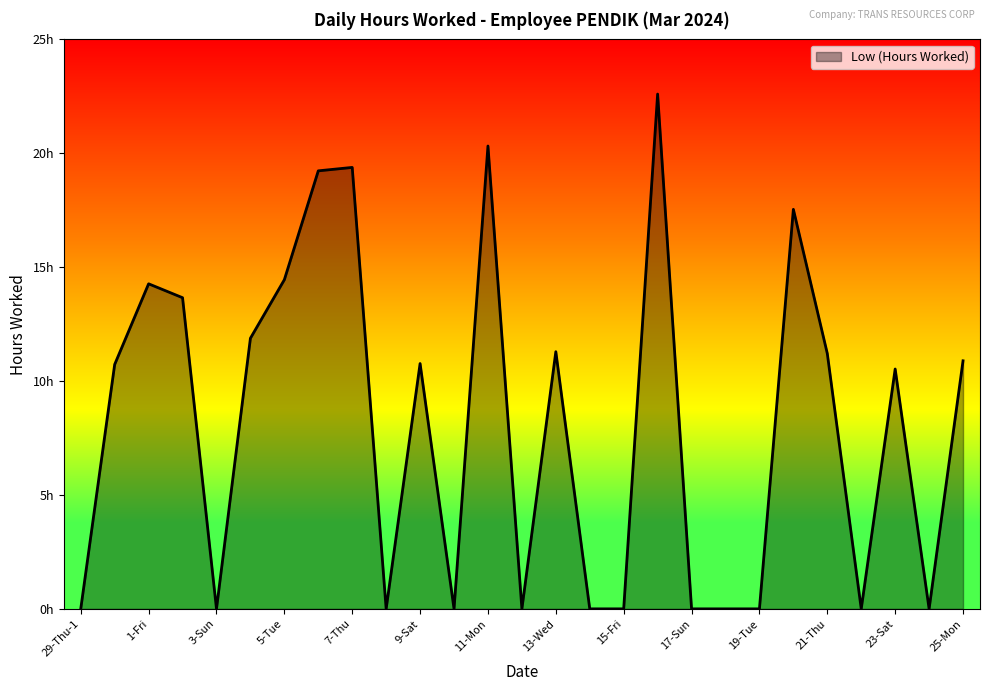

List the labels in order of value, smallest first.

29-Thu-1, 3-Sun, 8-Fri, 10-Sun, 12-Tue, 14-Thu, 15-Fri, 17-Sun, 18-Mon, 19-Tue, 22-Fri, 24-Sun, 23-Sat, 29-Thu-2, 9-Sat, 25-Mon, 21-Thu, 13-Wed, 4-Mon, 2-Sat, 1-Fri, 5-Tue, 20-Wed, 6-Wed, 7-Thu, 11-Mon, 16-Sat